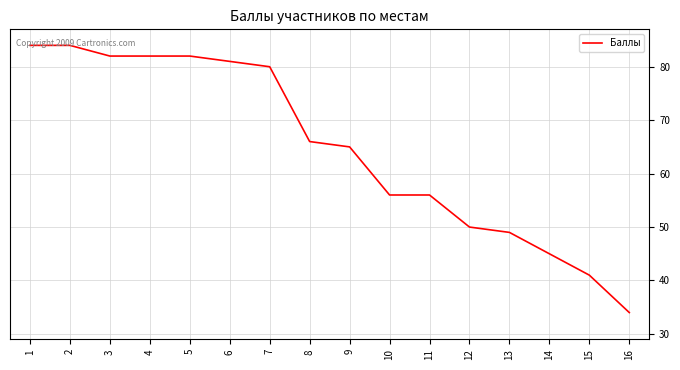

The value at 2 is 118. True or false?

False